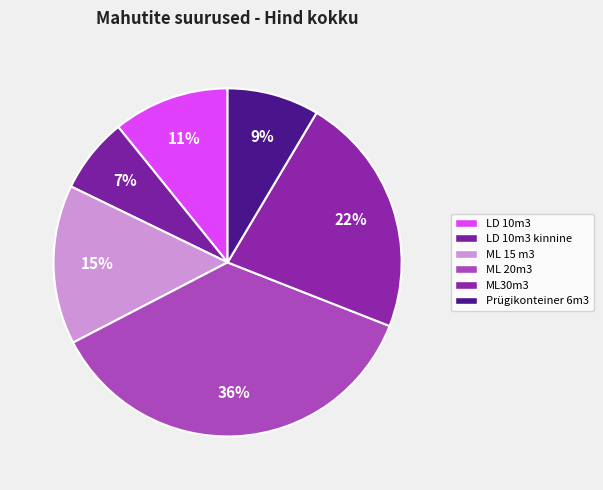

To the nearest percent, what percentage of the pie is ML 15 m3?

15%